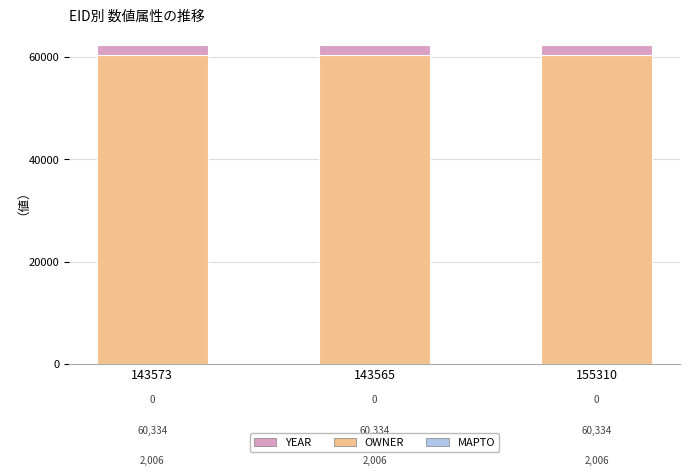

What is the lowest value of the OWNER series?

60334